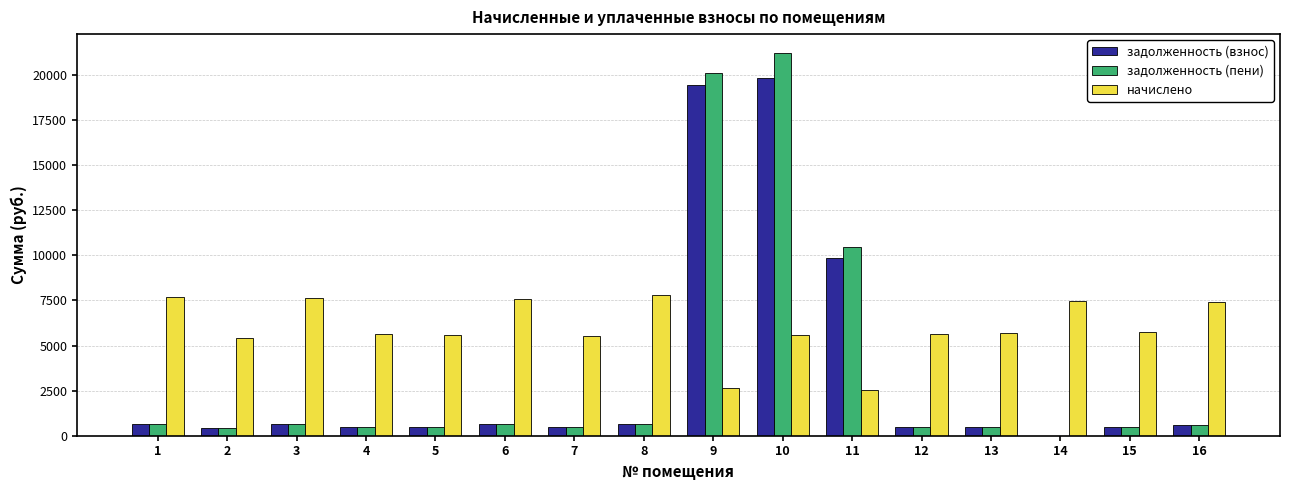

How many data points does each series have?

16